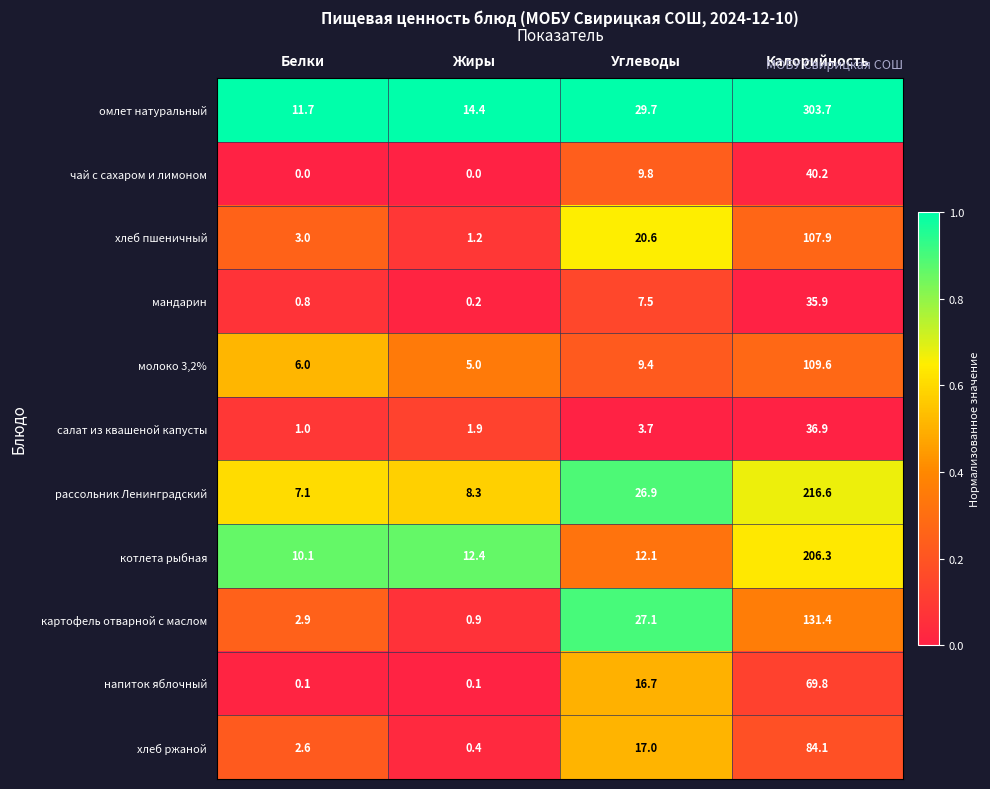

How many categories are shown in the chart?

4